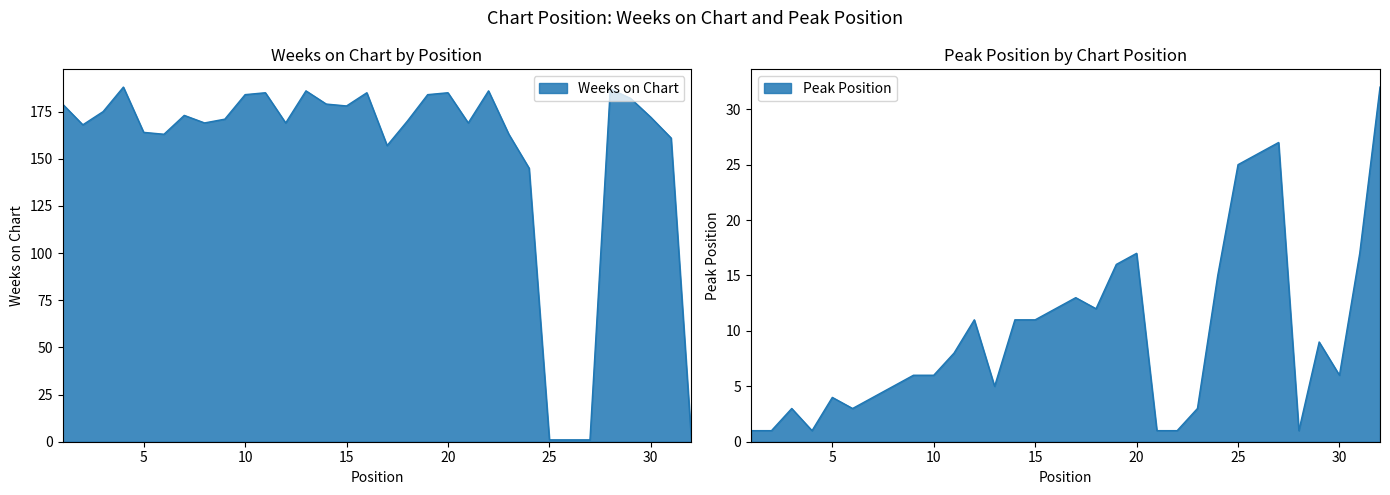

What is the average value of the Peak Position series?

10